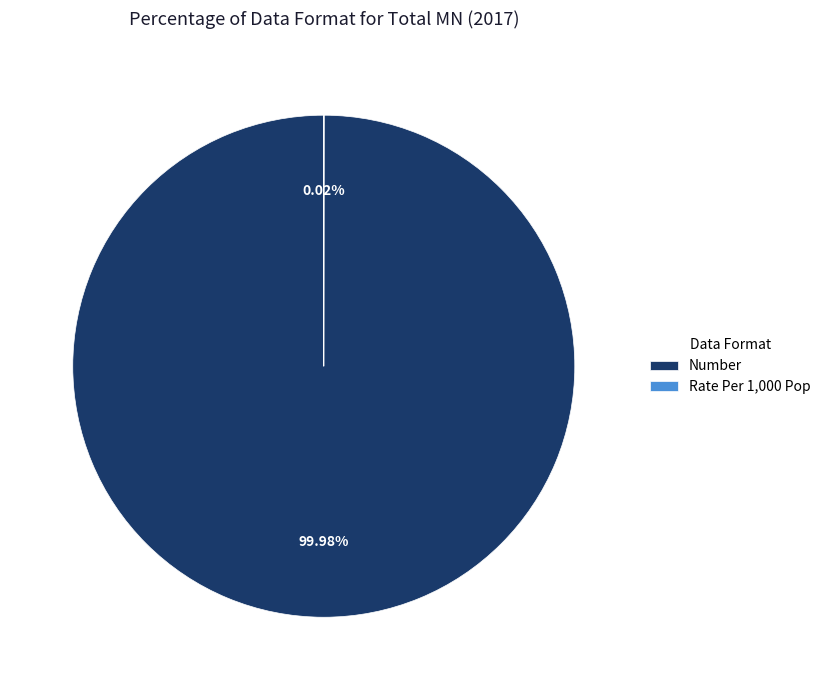

What is the majority slice?

Number